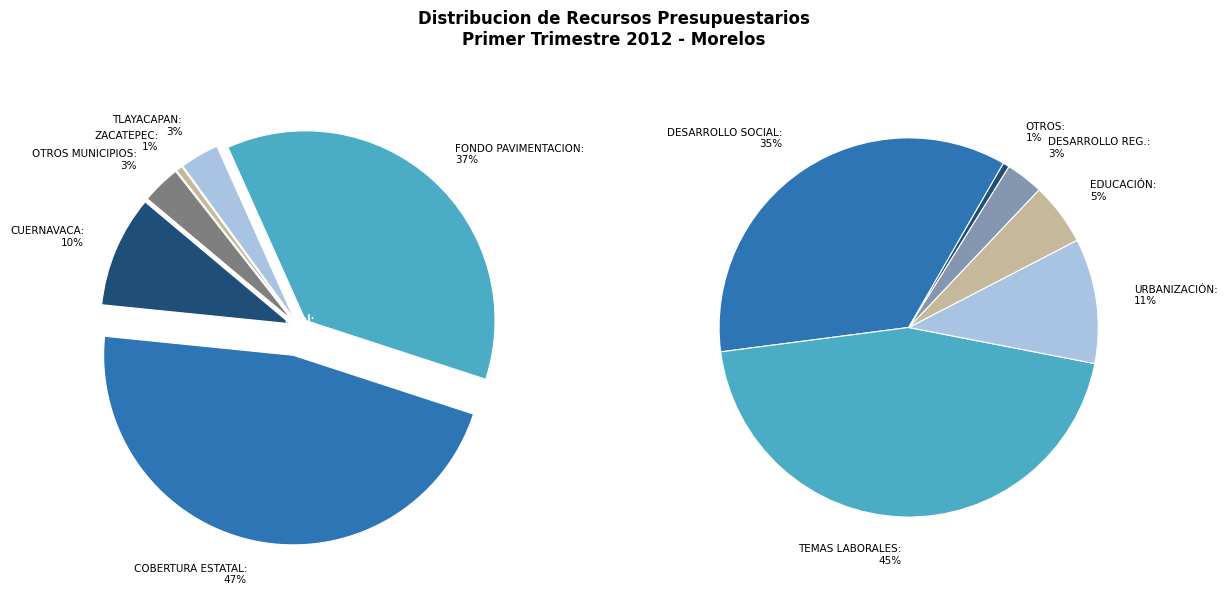

Does OTROS MUNICIPIOS represent more than half of the total?

No